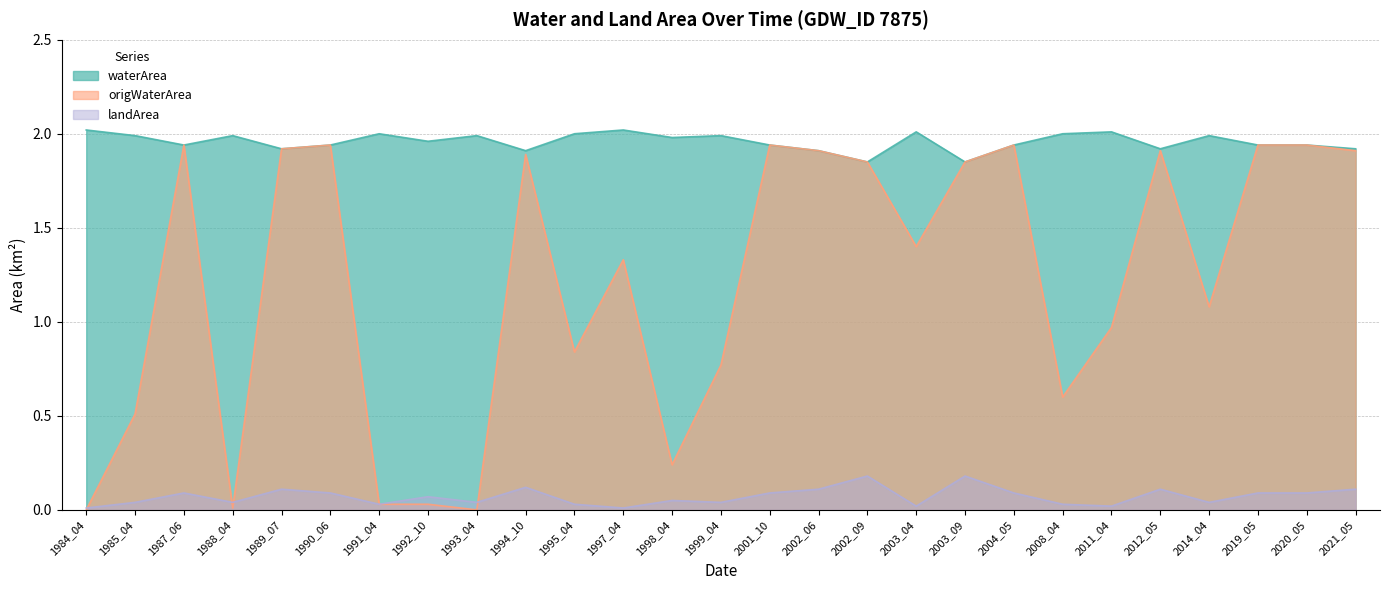

Rank the series by their average value, from lowest to highest.

landArea, origWaterArea, waterArea